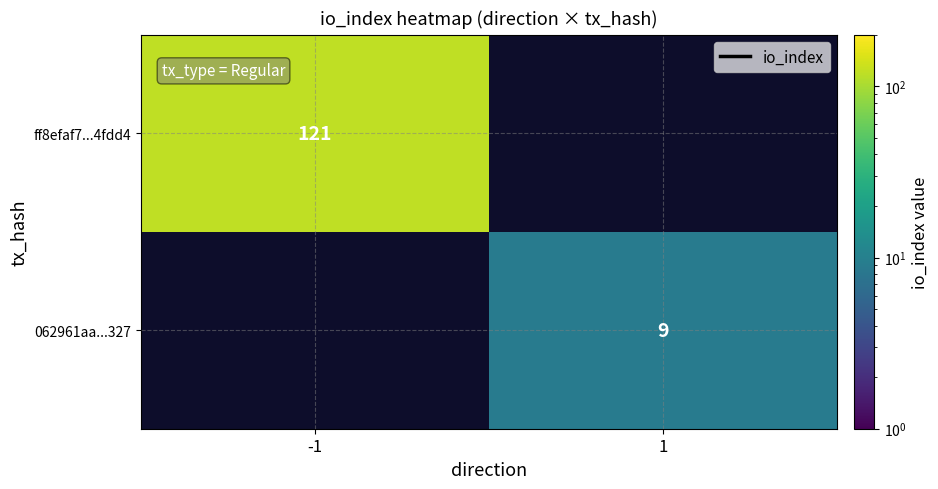

Is it true that 062961aa...327 equals 5 at 1?

False